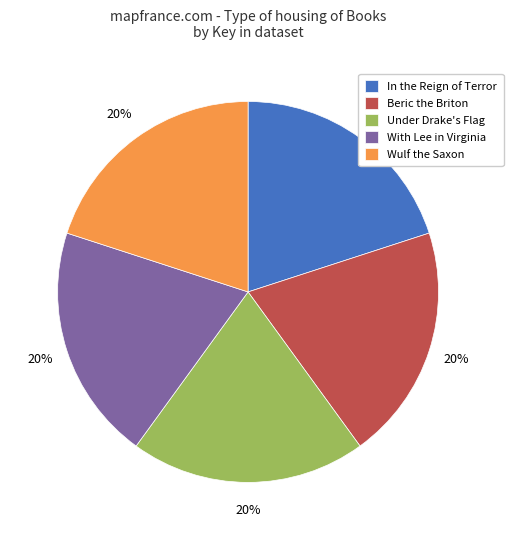

To the nearest percent, what is the average slice percentage?

20%